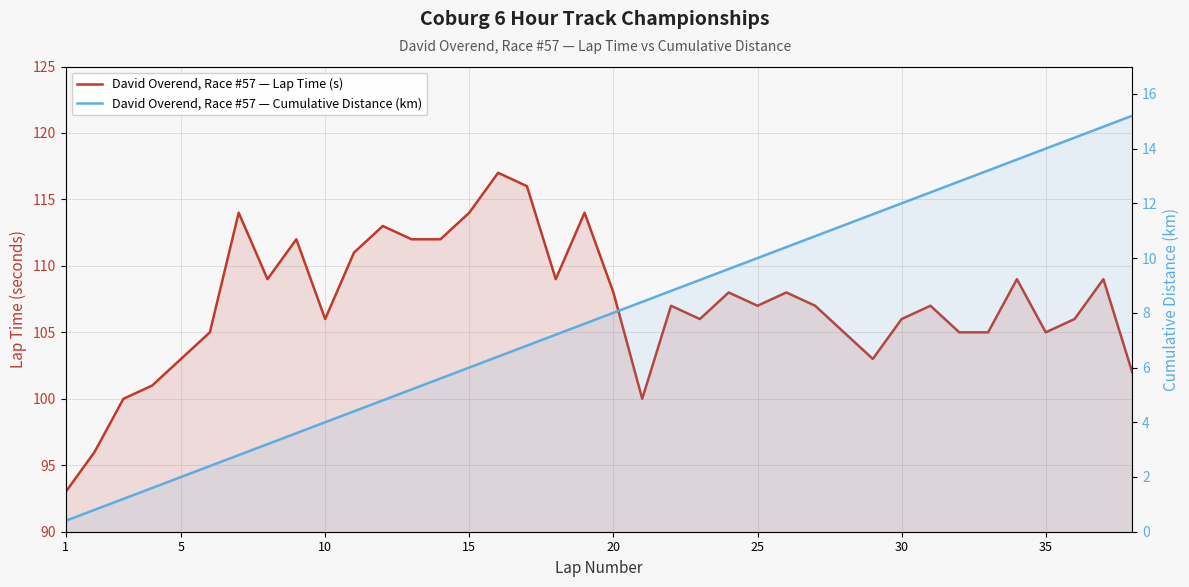

List the series in order of their overall mean, highest first.

David Overend, Race #57 — Lap Time (s), David Overend, Race #57 — Cumulative Distance (km)